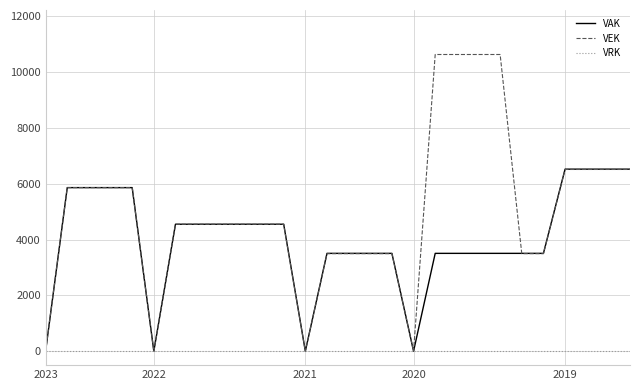

Which series has the widest spread of values?

VEK